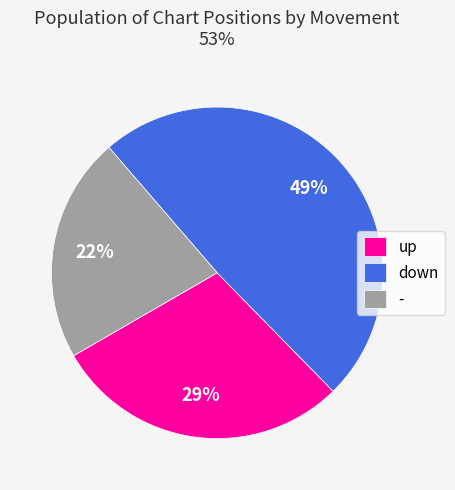

Does down account for over 50% of the chart?

No